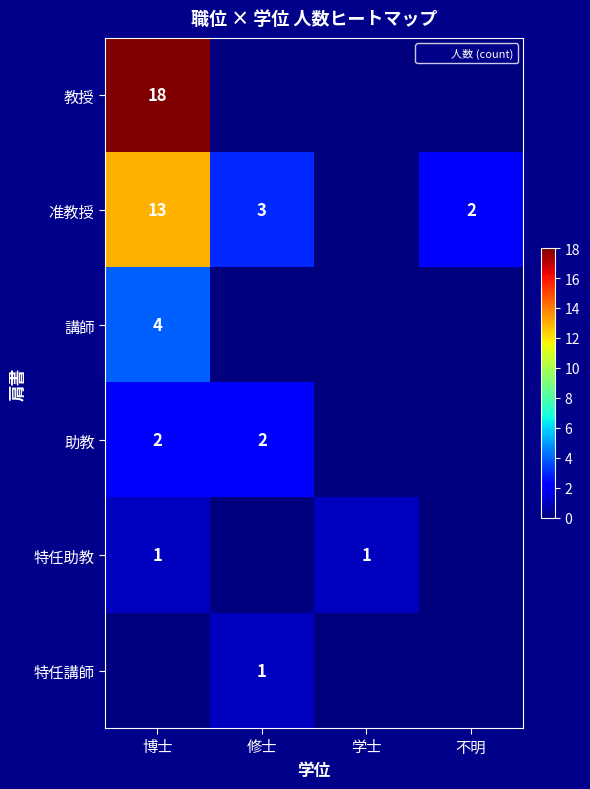

The 教授 series shows 6 at 博士. True or false?

False